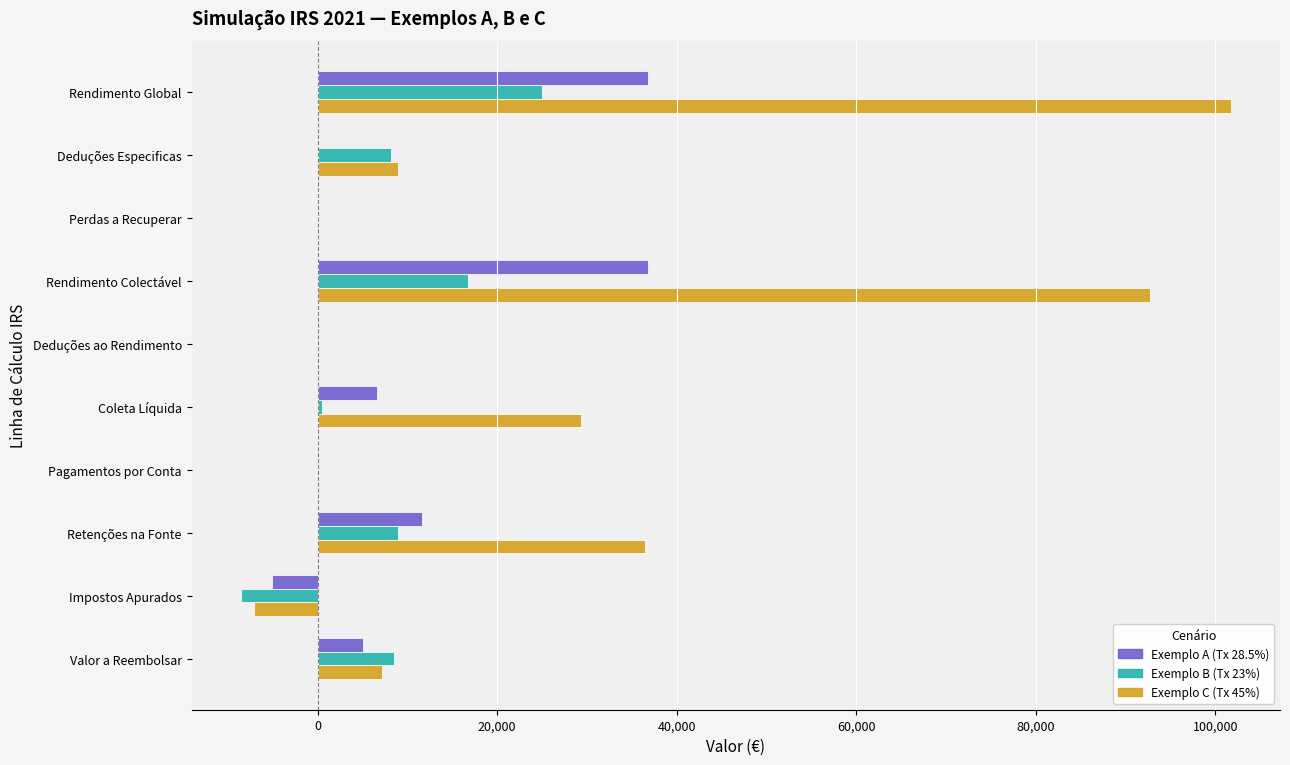

Which series has the largest total across all categories?

Exemplo C (Tx 45%)